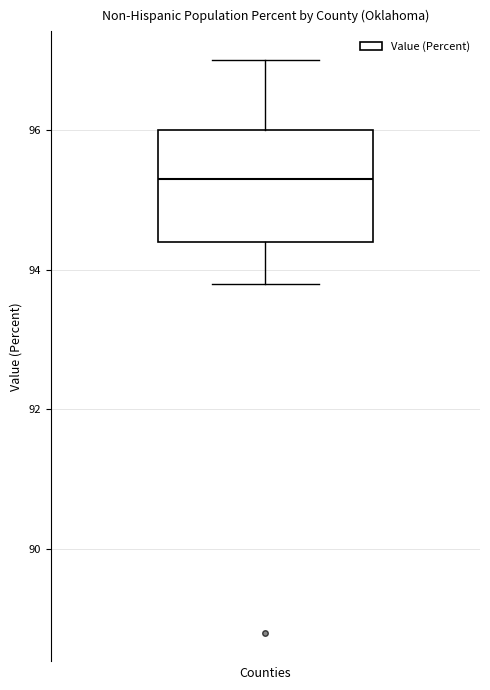

Transcribe this box plot: give where the median line is, the range the box spans, and where the two whiskers end, as read against the y-axis. The values are not printed on the chart, so give them approximately, as read against the axis.

median 95.4, box 94.4 to 96.0, whiskers 93.8 to 97.0